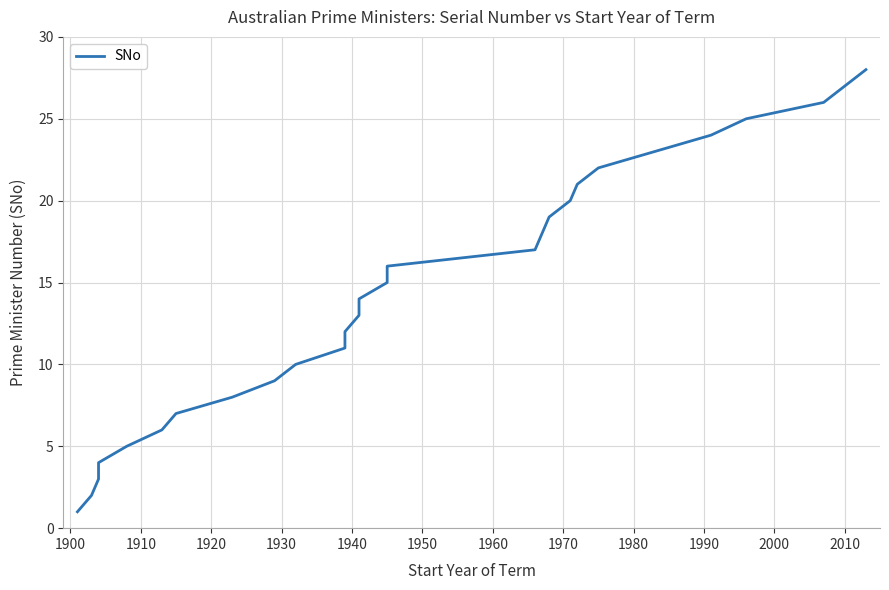

What is the difference between the maximum and second lowest values?

26